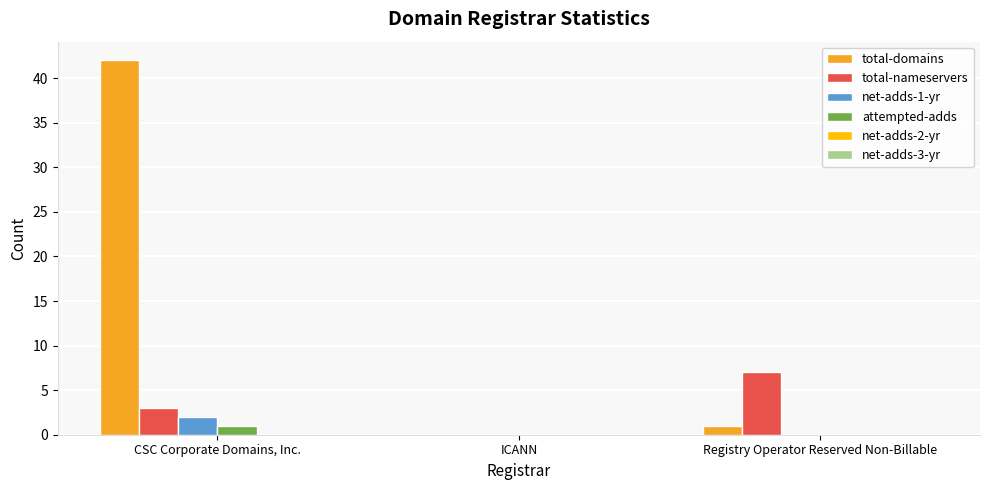

Is it true that attempted-adds equals 0 at Registry Operator Reserved Non-Billable?

True